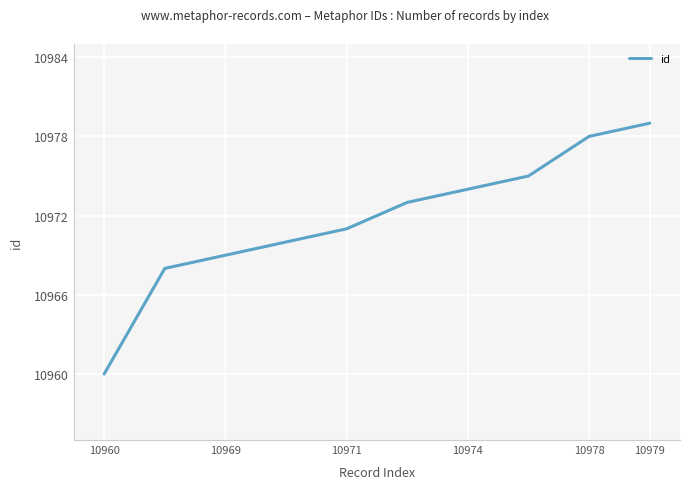

What is the smallest value displayed?

10960